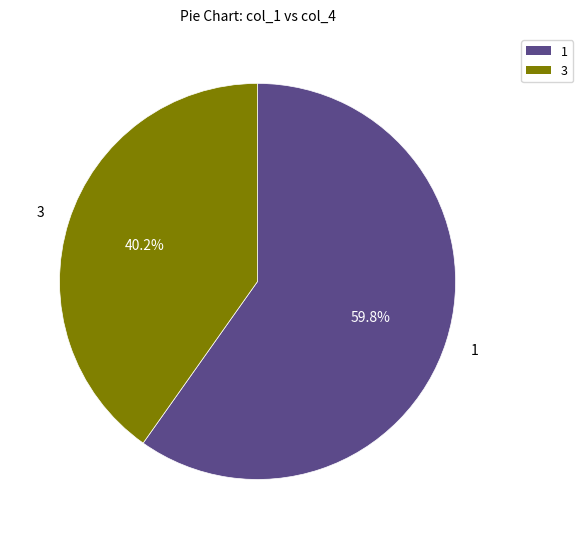

What is the largest slice in the pie chart?

1